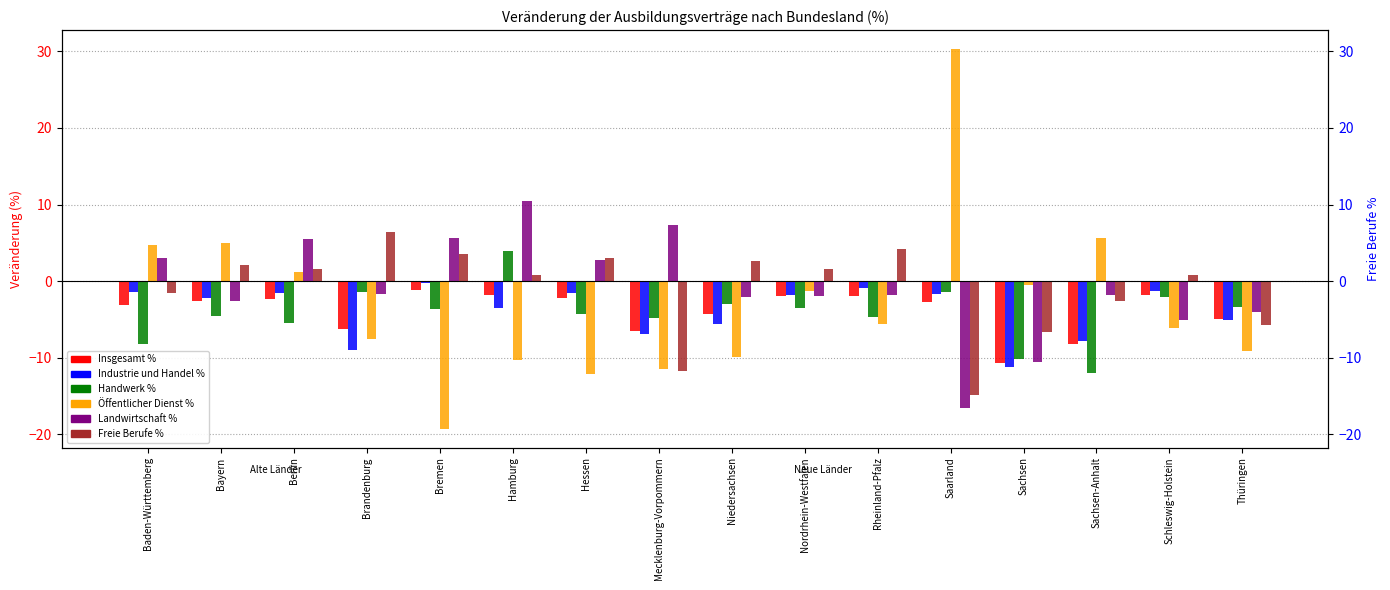

The value of Landwirtschaft % at Schleswig-Holstein is -2.2. True or false?

False